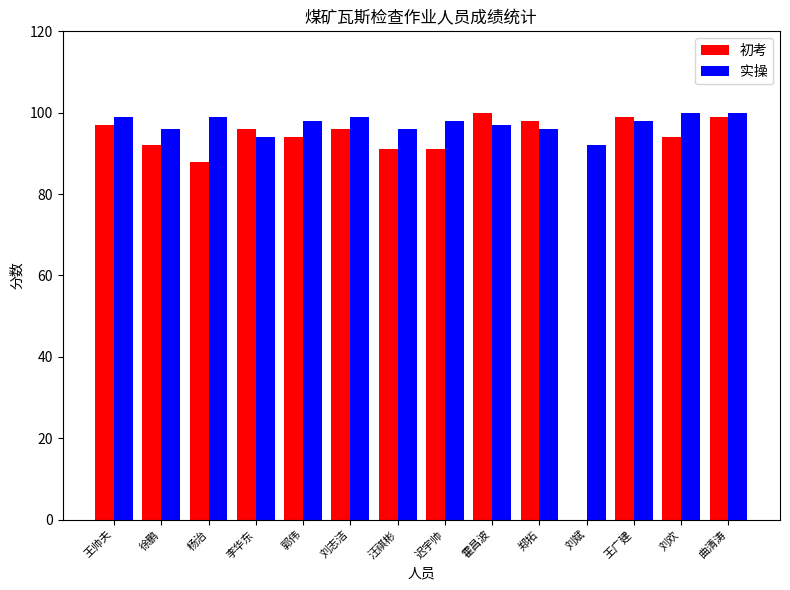

How many groups of bars are there?

14